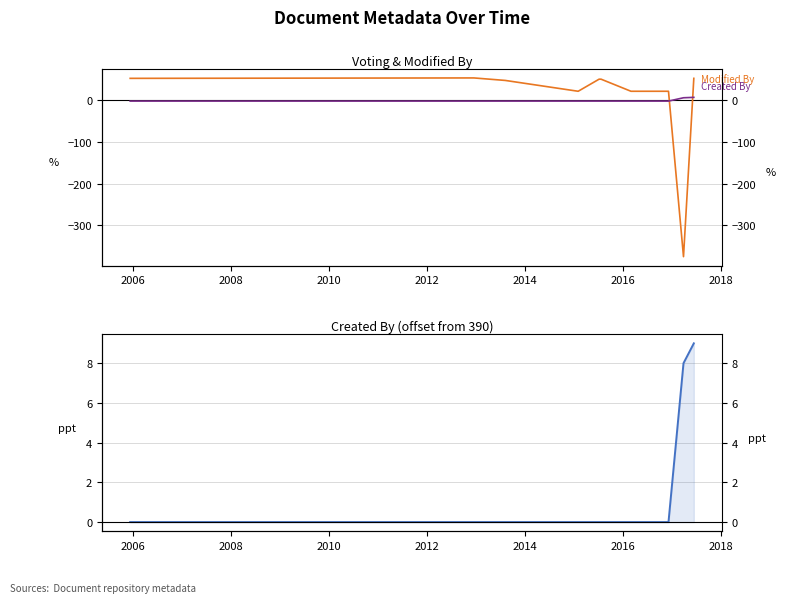

At how many categories does at least one series exceed -215?

10